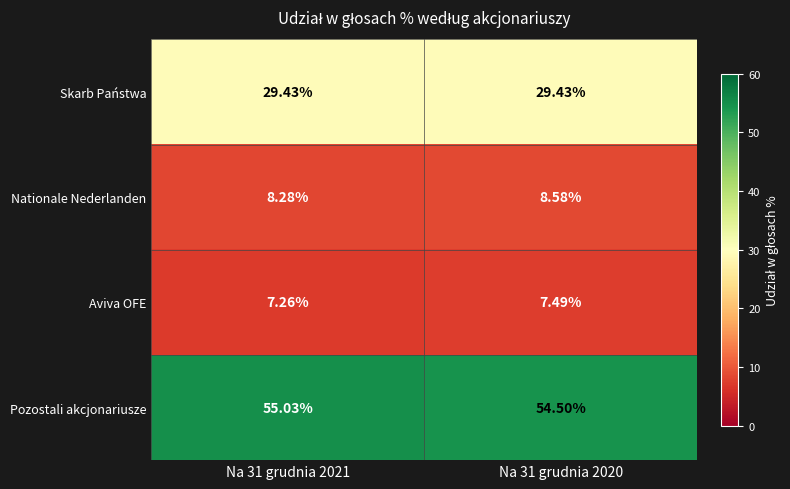

Is the value of Pozostali akcjonariusze at Na 31 grudnia 2020 greater than the value of Skarb Państwa at Na 31 grudnia 2021?

Yes